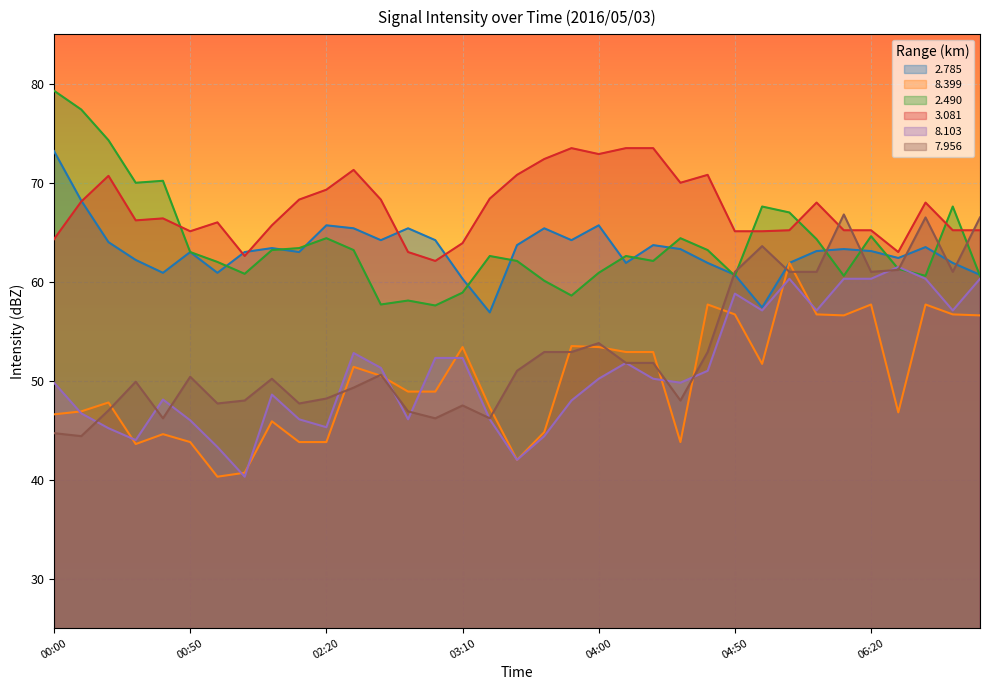

Between which two adjacent categories do   2.785 and   3.081 first intersect?

00:10 and 00:20